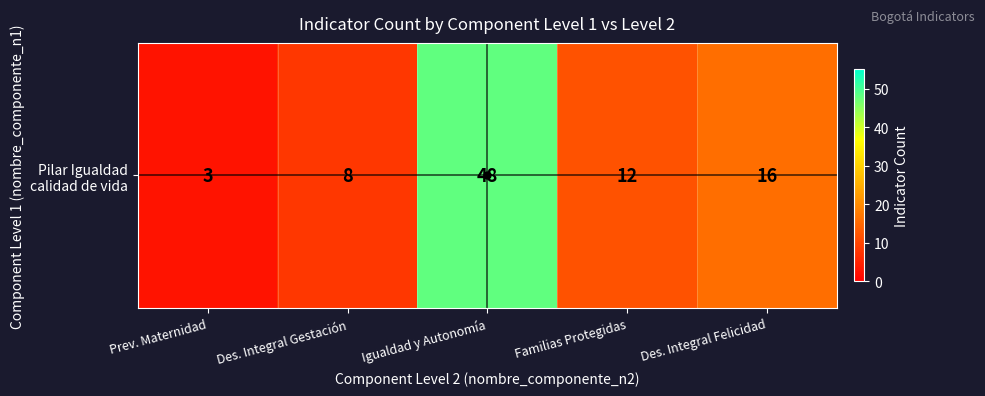

What is the sum of the values at Des. Integral Gestación and Prev. Maternidad?

11